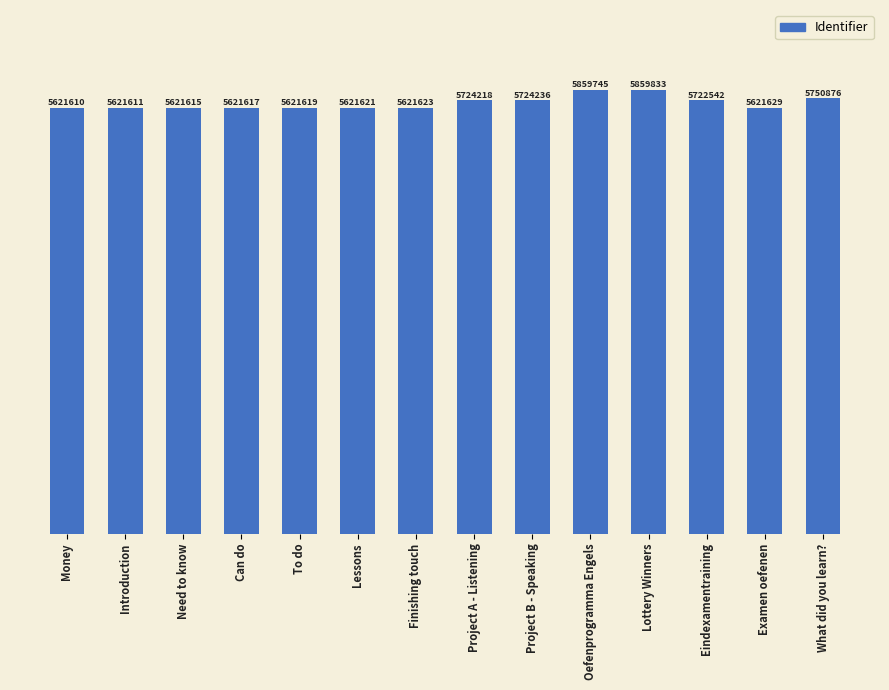

What is the difference between the maximum and minimum values?

238223